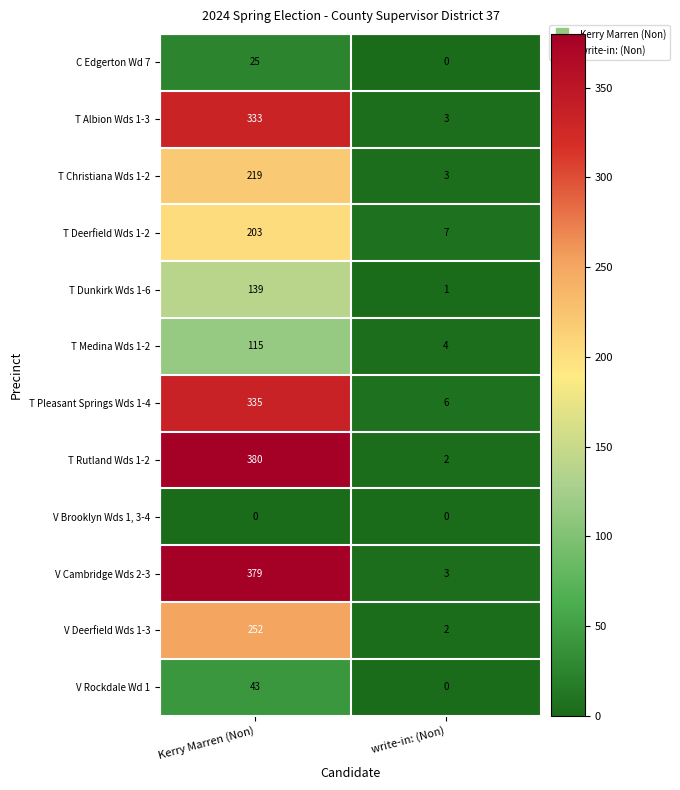

What is the sum of the V Cambridge Wds 2-3 values at write-in: (Non) and Kerry Marren (Non)?

382